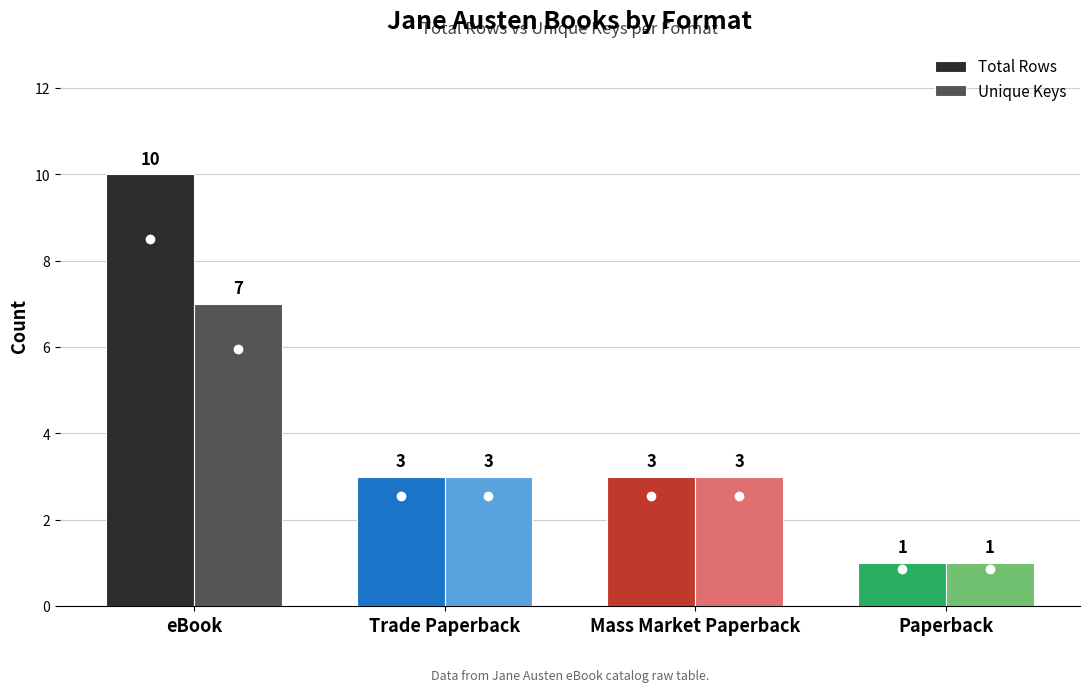

Count the number of categories in the chart.

4